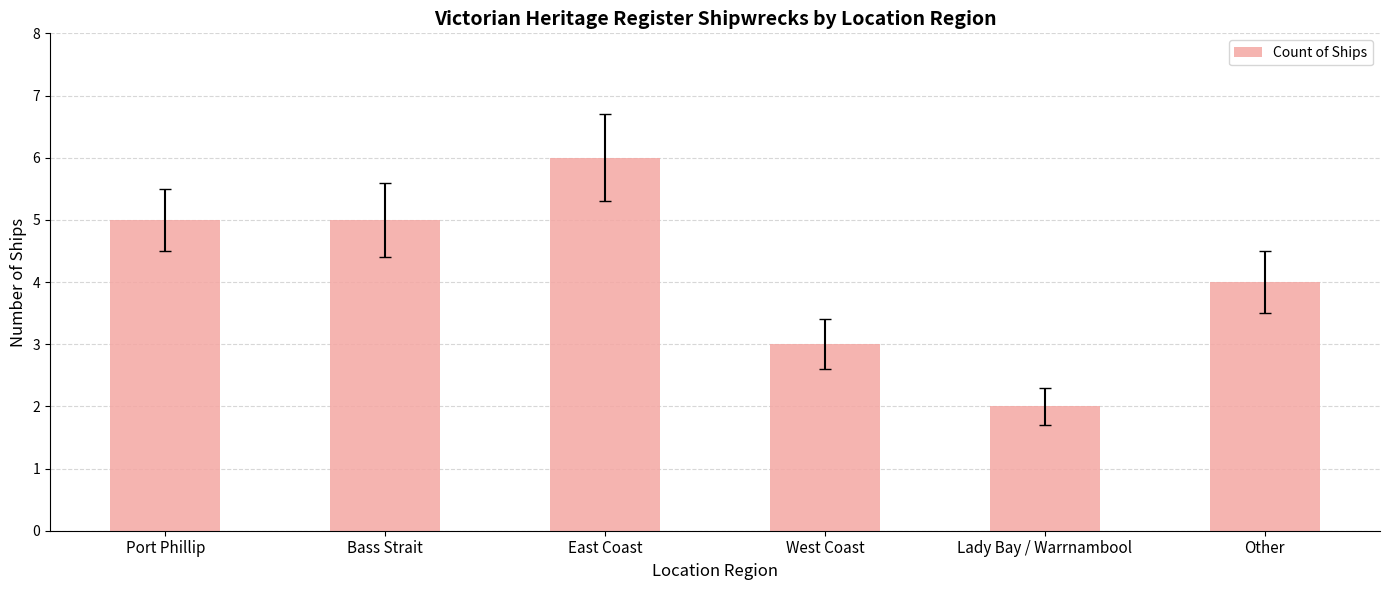

Reading right to left, what are all the values shown in this chart?

Other=4	Lady Bay / Warrnambool=2	West Coast=3	East Coast=6	Bass Strait=5	Port Phillip=5